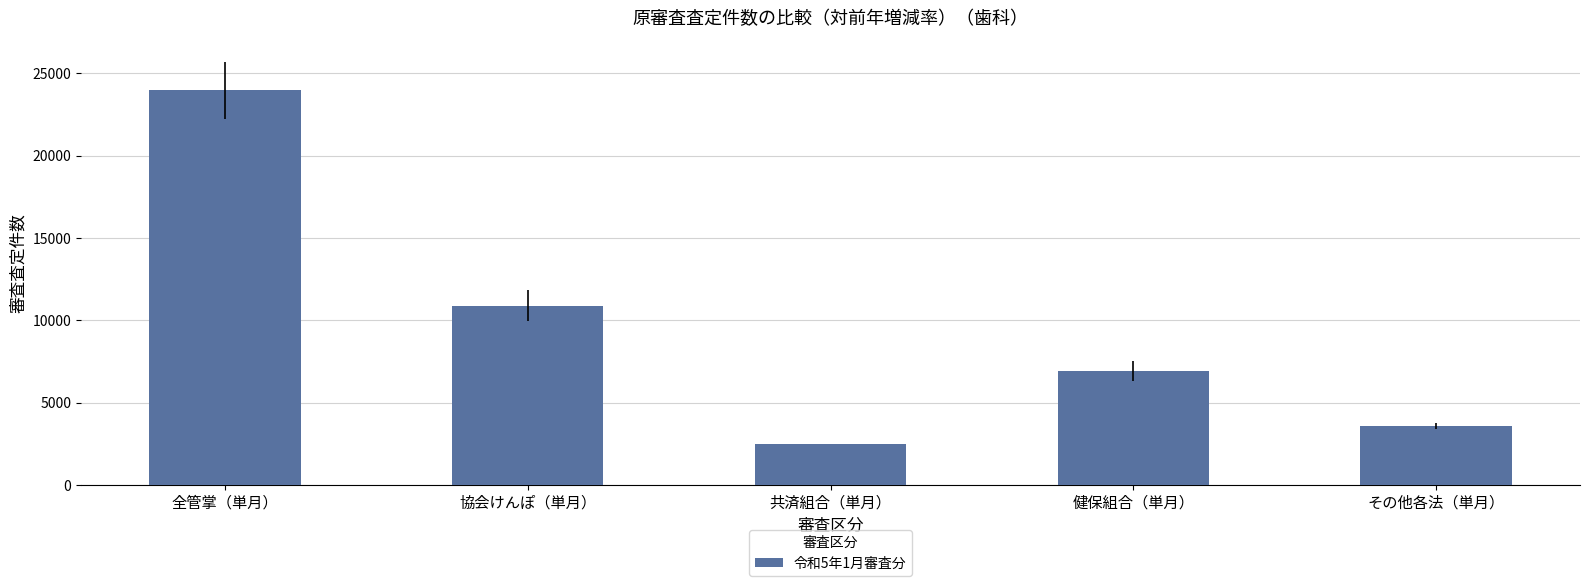

Is it true that the value at 全管掌（単月） is 23959?

True